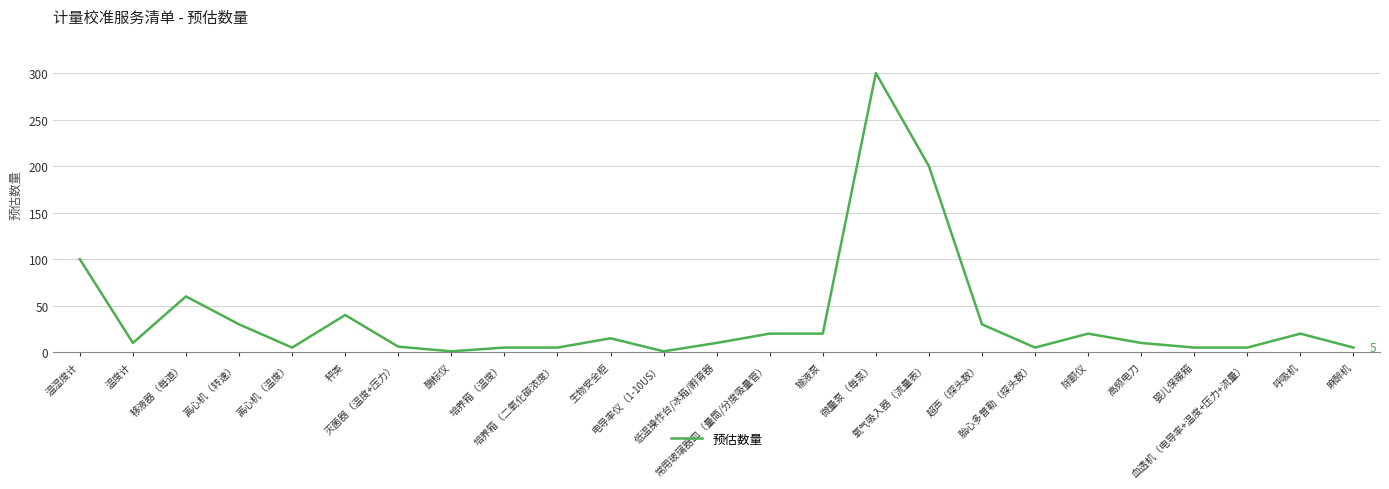

What is the difference between the maximum and minimum values?

299